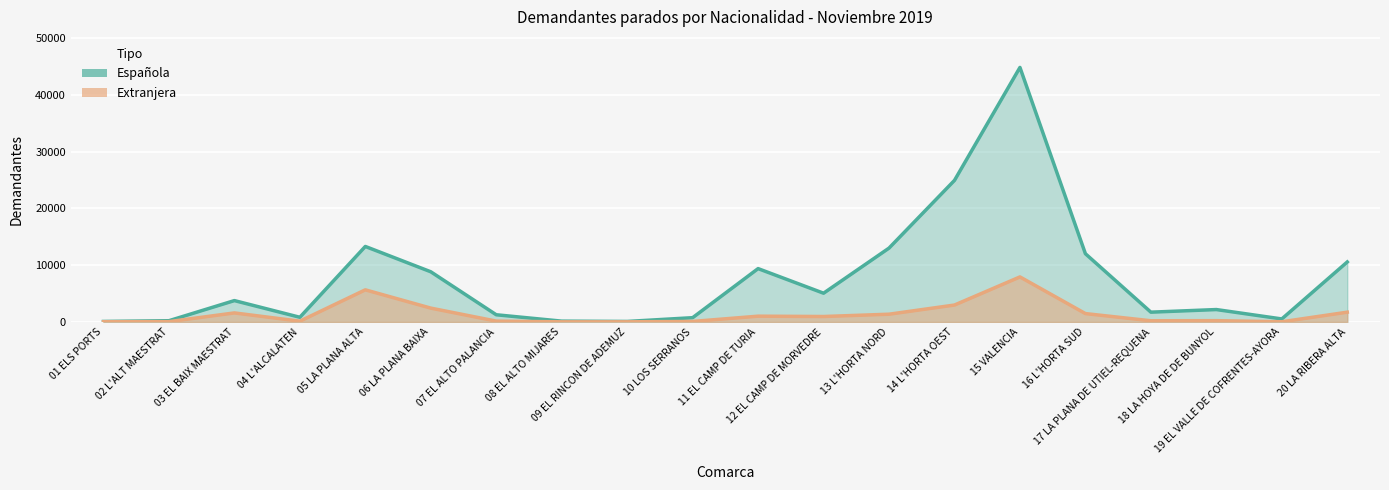

How many interior local valleys does the Española series have?

5